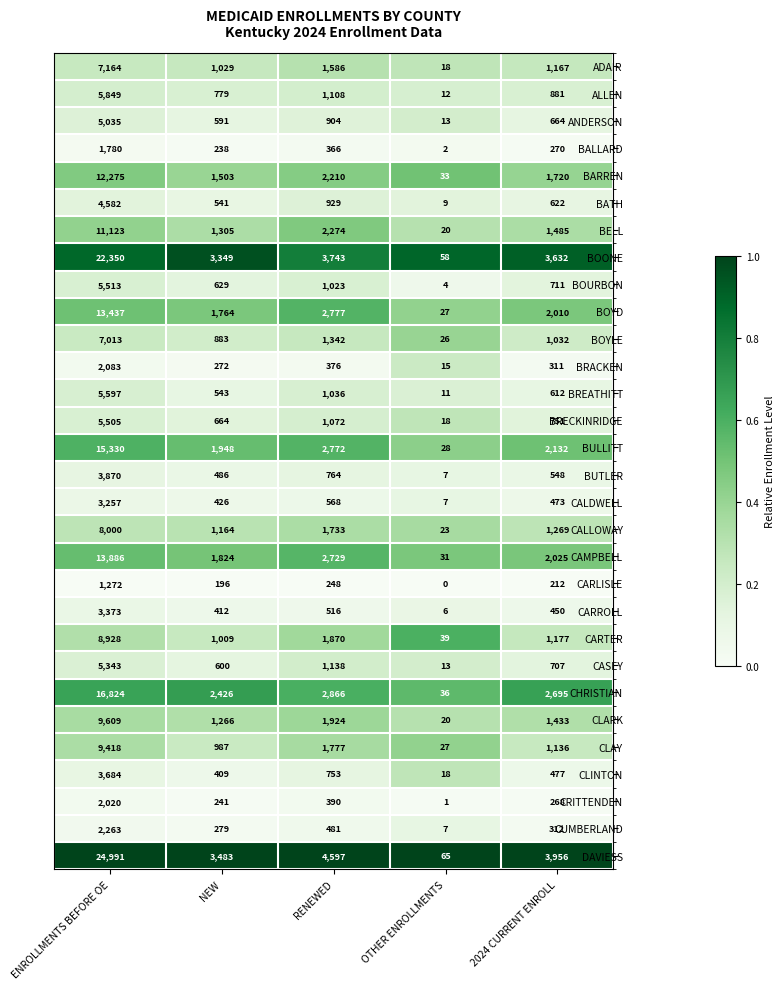

What is the difference between the highest and lowest values at NEW?

3287